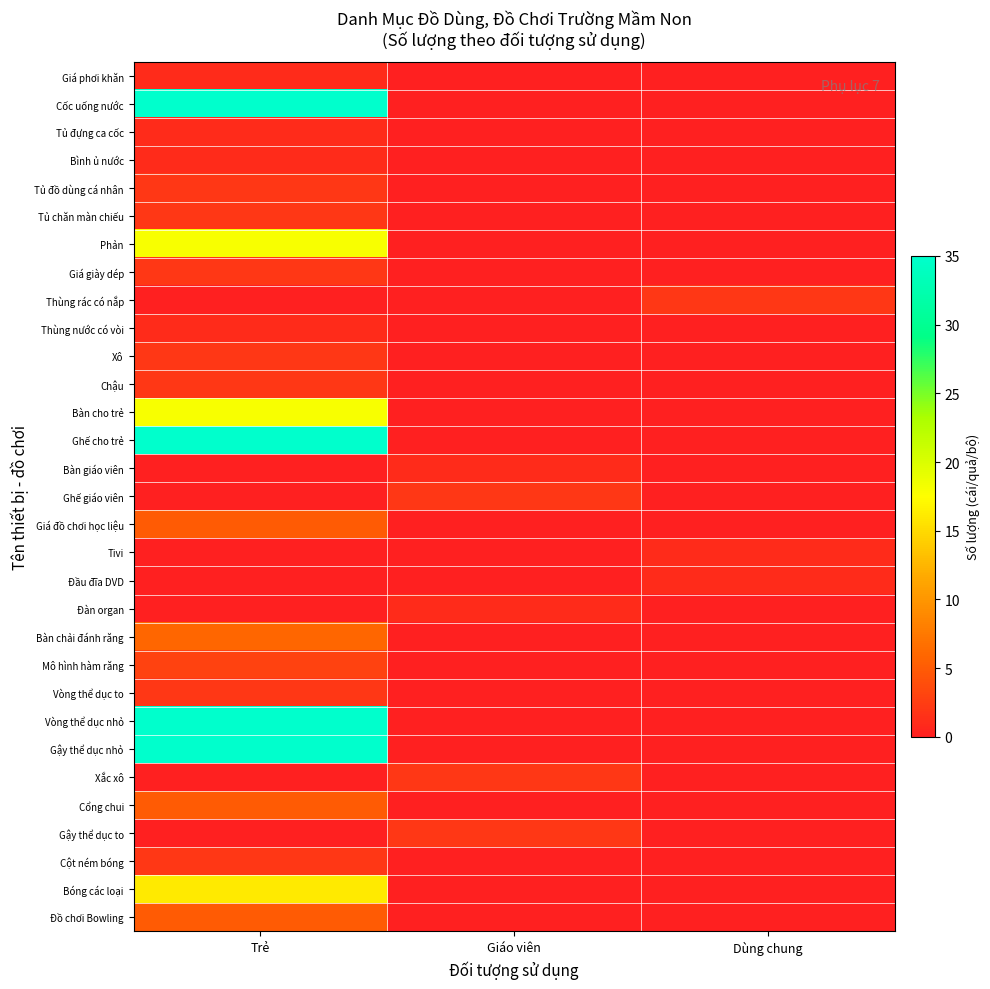

Rank the series by their maximum value, from highest to lowest.

Cốc uống nước, Ghế cho trẻ, Vòng thể dục nhỏ, Gậy thể dục nhỏ, Phản, Bàn cho trẻ, Bóng các loại, Bàn chải đánh răng, Giá đồ chơi học liệu, Cổng chui, Đồ chơi Bowling, Mô hình hàm răng, Tủ đồ dùng cá nhân, Tủ chăn màn chiếu, Giá giày dép, Thùng rác có nắp, Xô, Chậu, Ghế giáo viên, Vòng thể dục to, Xắc xô, Gậy thể dục to, Cột ném bóng, Giá phơi khăn, Tủ đựng ca cốc, Bình ủ nước, Thùng nước có vòi, Bàn giáo viên, Tivi, Đầu đĩa DVD, Đàn organ